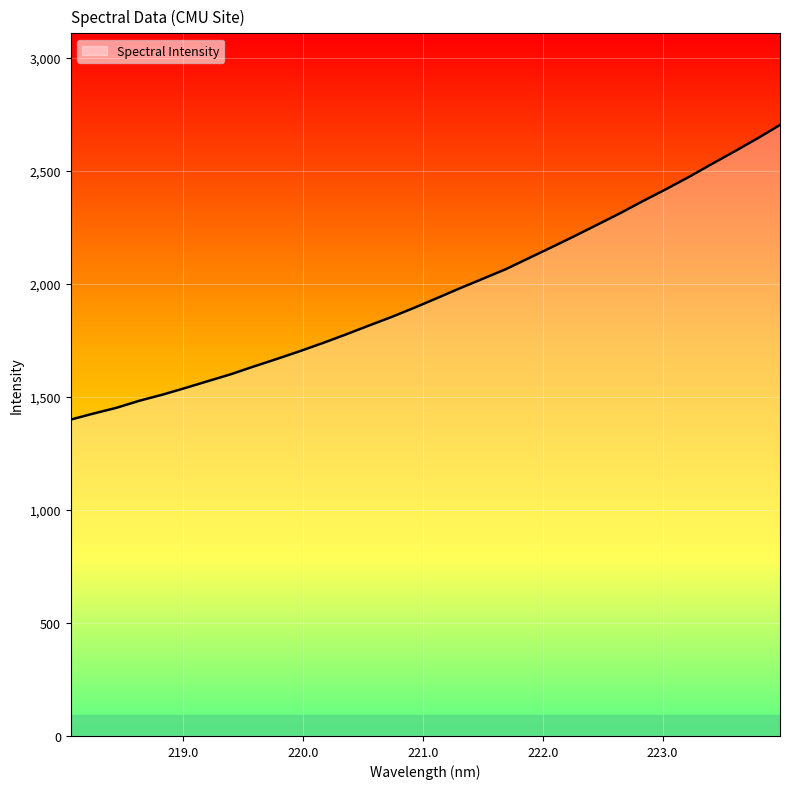

What is the difference between the maximum and minimum values?

1303.9